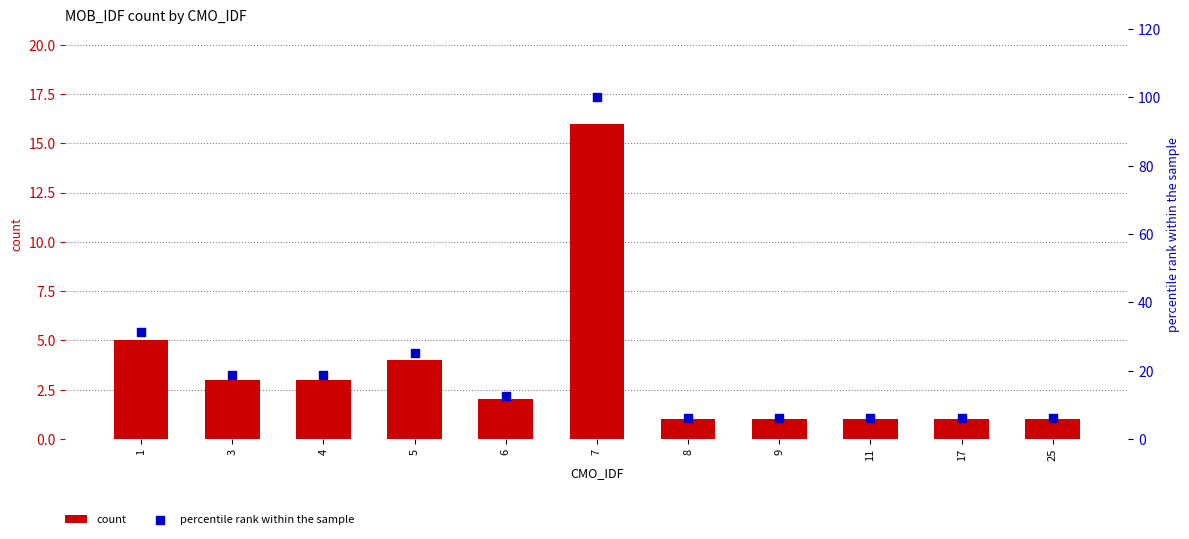

Which series reaches the maximum Y coordinate?

percentile rank within the sample